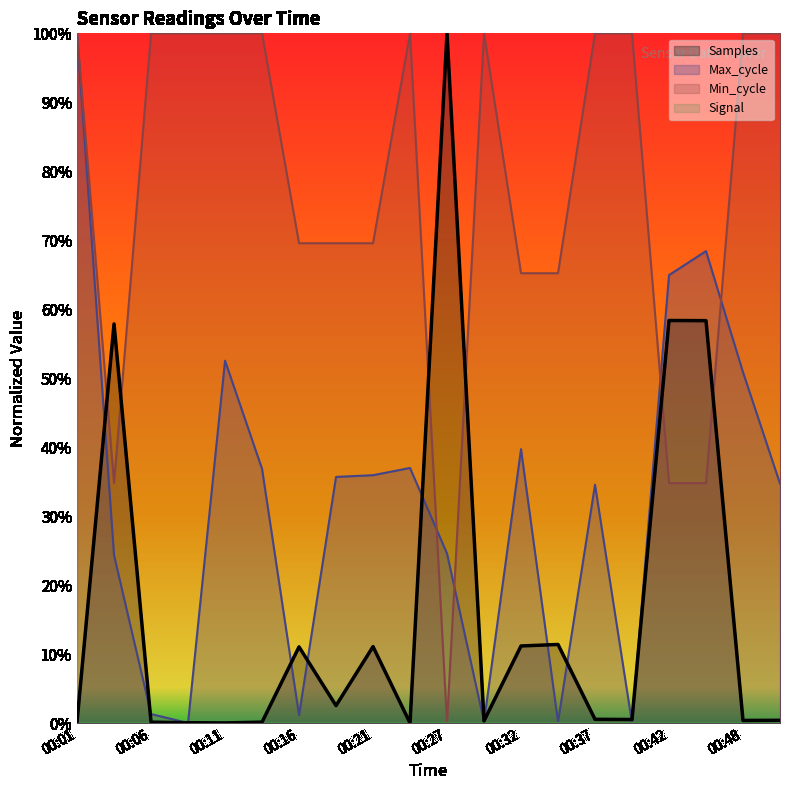

Is the value of Max_cycle at 00:27 greater than the value of Samples at 00:37?

Yes